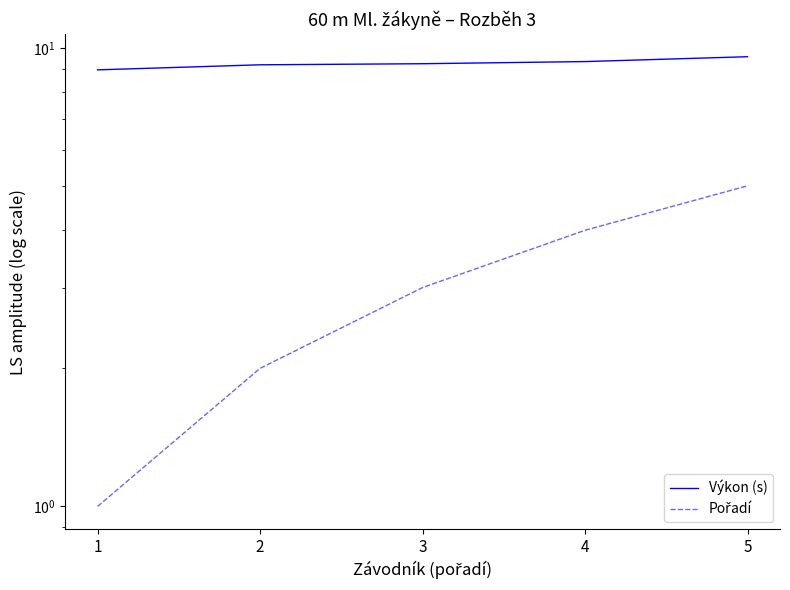

List the labels in order of Pořadí value, largest first.

5, 4, 3, 2, 1